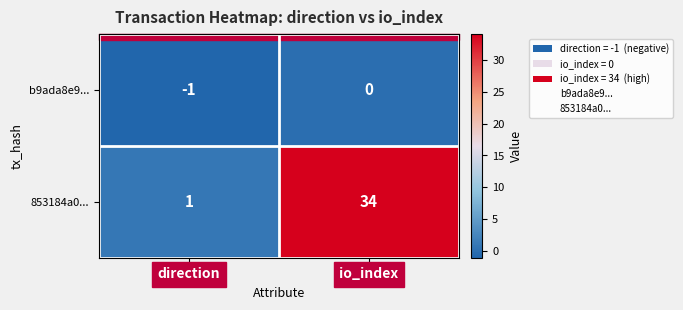

What is the difference between the maximum and minimum values in the 853184a0... series?

33